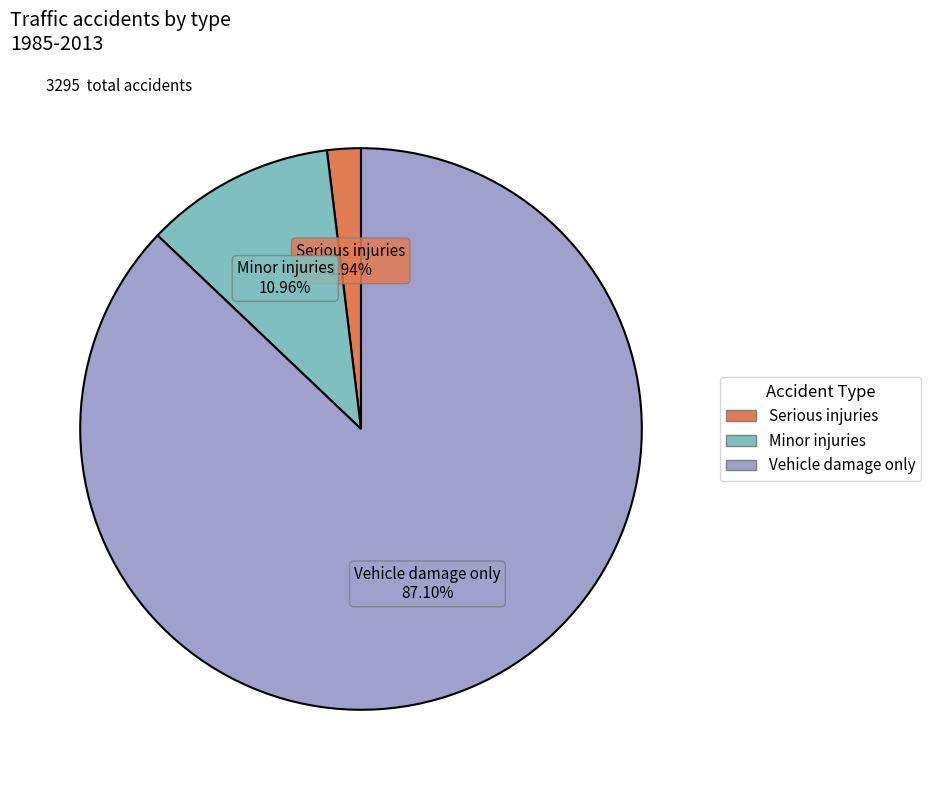

Do Serious injuries and Vehicle damage only together represent more than half of the pie?

Yes